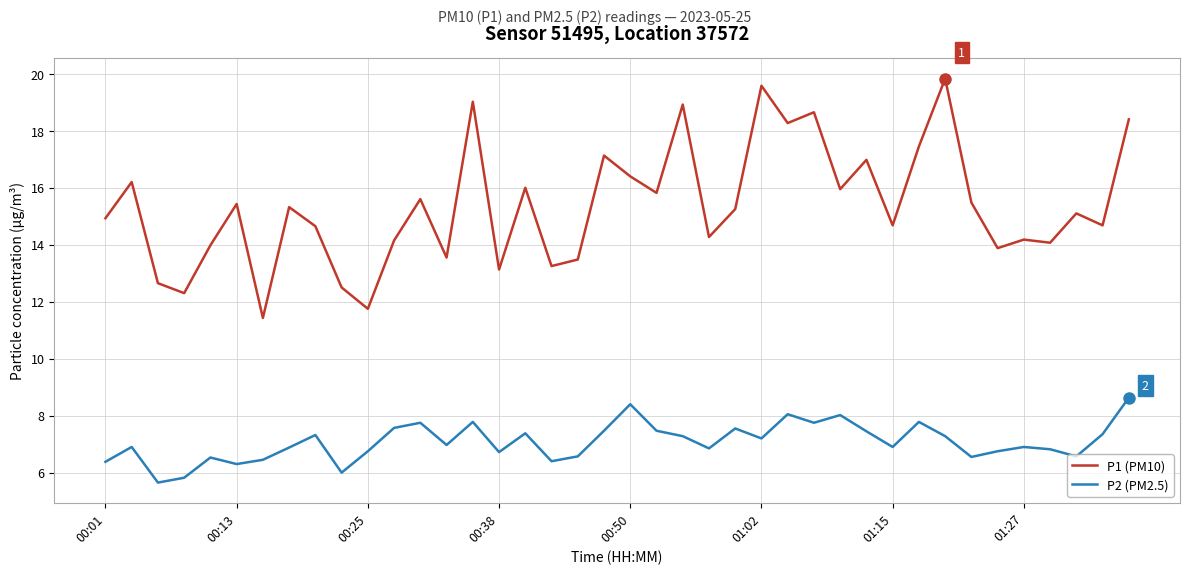

True or false: P1 (PM10) and P2 (PM2.5) cross at least once.

False